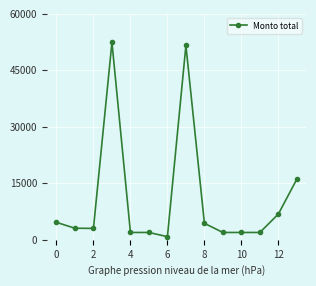

True or false: the data has more than 1 interior local peaks.

True